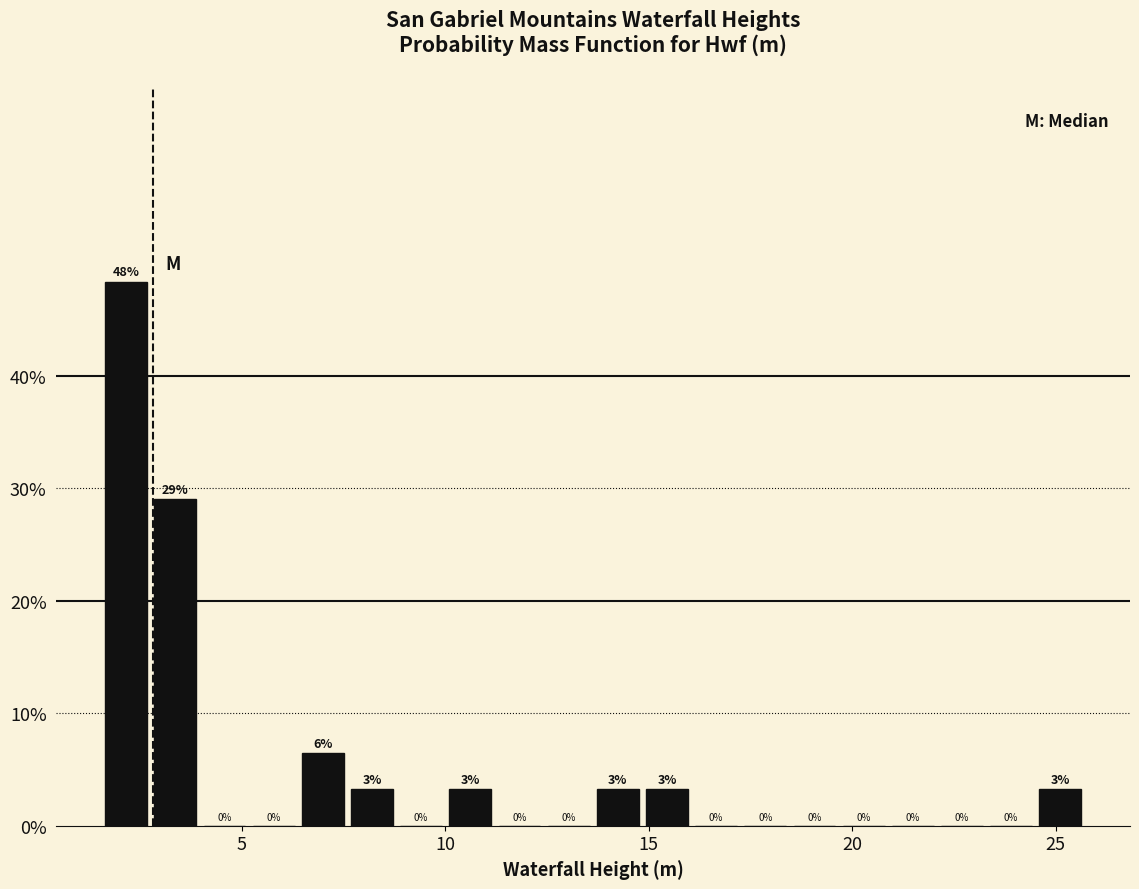

Around what value on the x-axis is the tallest bar? Give the approximate position of its centre, as read against the axis.

2.0